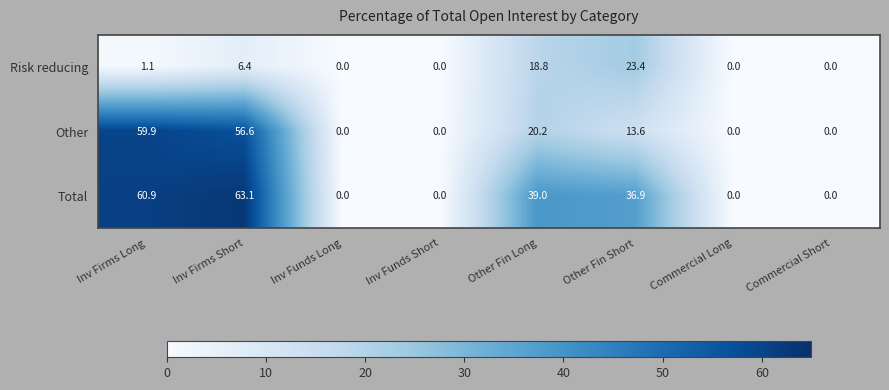

Count the number of data series in this chart.

3